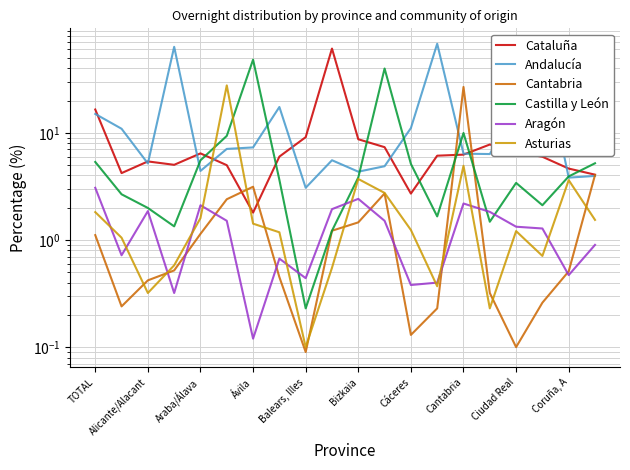

Reading left to right, list all the values displayed in this chart.

Cataluña: 16.5	4.2	5.4	5.0	6.4	5.0	1.8	6.0	9.1	61.2	8.7	7.3	2.7	6.1	6.3	7.8	6.6	6.0	4.6	4.1
Andalucía: 15.0	10.9	5.2	63.5	4.4	7.1	7.3	17.4	3.1	5.5	4.3	4.9	11.1	67.8	6.4	6.3	16.9	56.6	3.8	4.0
Cantabria: 1.1	0.2	0.4	0.5	1.1	2.4	3.1	0.5	0.1	1.2	1.5	2.7	0.1	0.2	26.8	0.3	0.1	0.3	0.5	4.0
Castilla y León: 5.3	2.7	2.0	1.3	5.5	9.4	48.2	3.6	0.2	1.2	3.8	39.8	5.1	1.7	10.0	1.5	3.4	2.1	3.9	5.2
Aragón: 3.1	0.7	1.9	0.3	2.1	1.5	0.1	0.7	0.4	1.9	2.4	1.5	0.4	0.4	2.2	1.8	1.3	1.3	0.5	0.9
Asturias: 1.8	1.1	0.3	0.6	1.6	27.7	1.4	1.2	0.1	0.6	3.7	2.8	1.2	0.4	4.9	0.2	1.2	0.7	3.6	1.5